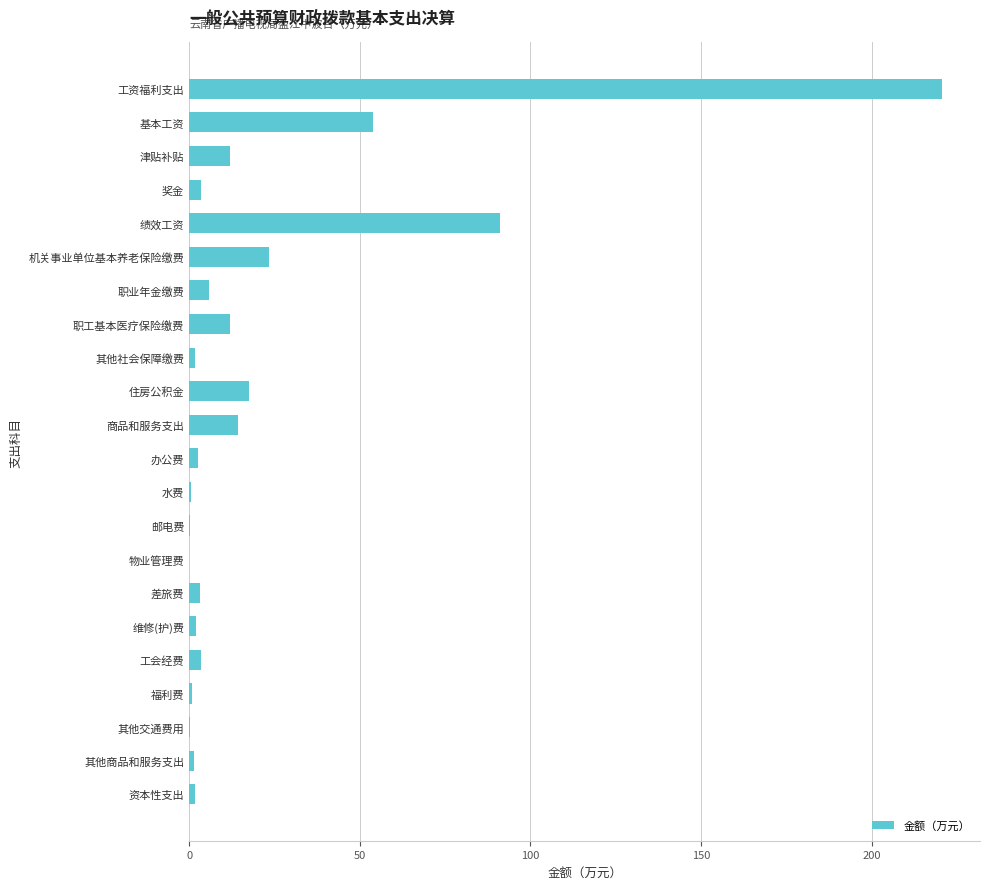

Which label corresponds to the largest value in the chart?

工资福利支出